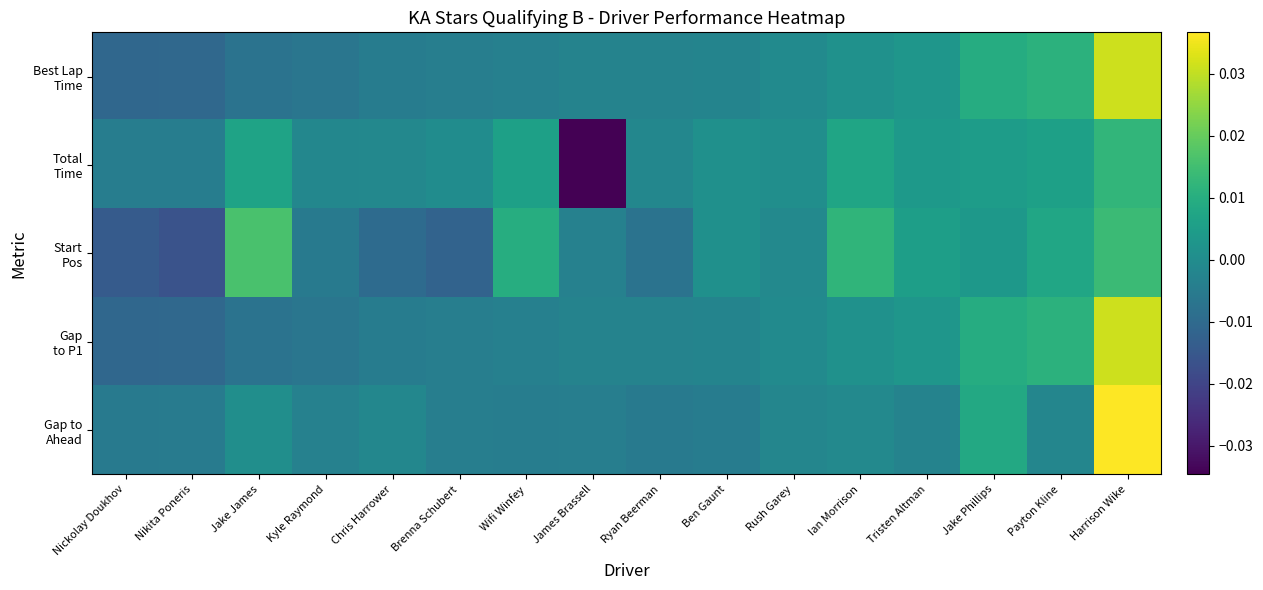

Which series has the largest total across all categories?

Gap to Ahead